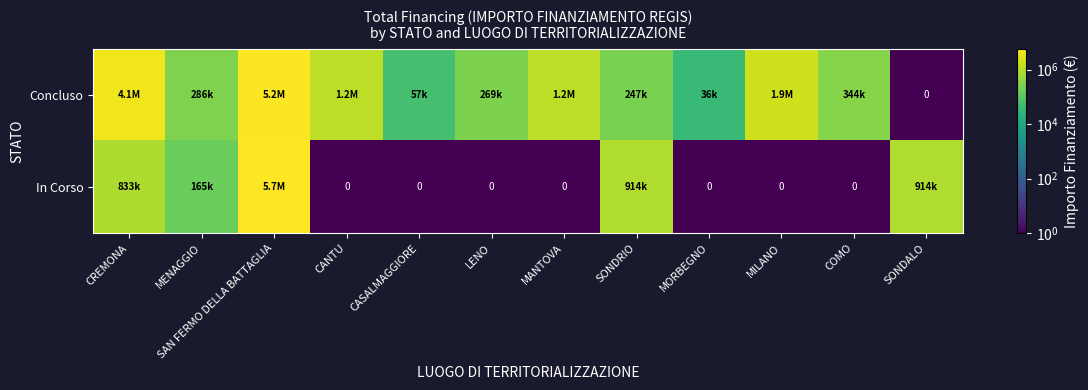

Which has a higher value, CANTU or SONDRIO?

CANTU